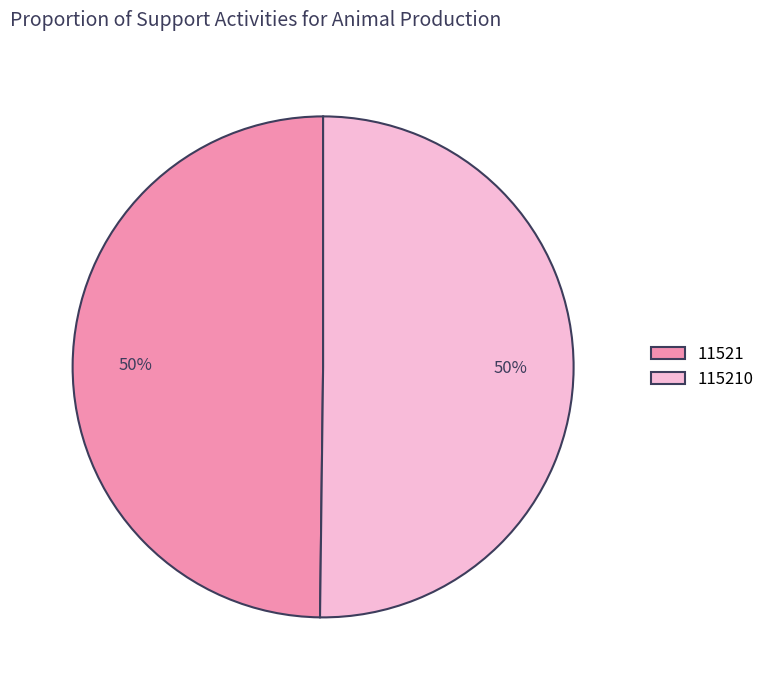

What percentage is the 115210 slice, to the nearest percent?

50%